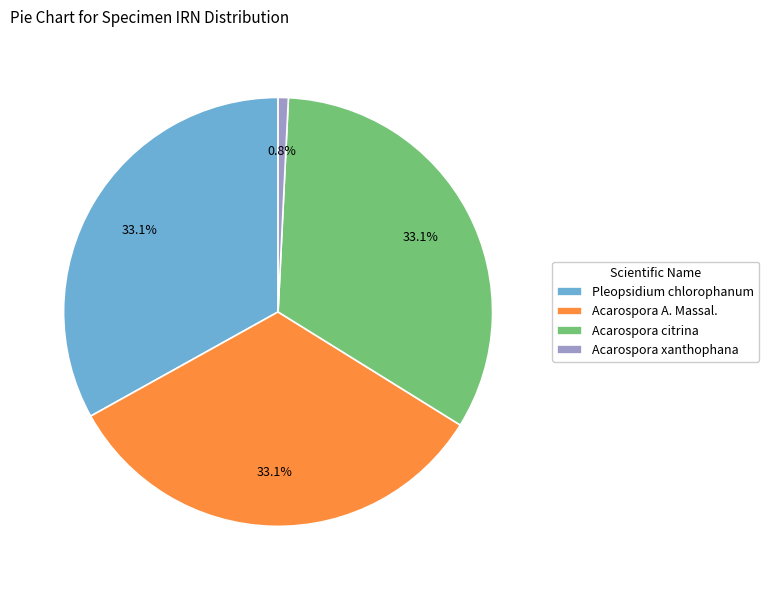

What is the smallest slice in the pie chart?

Acarospora xanthophana